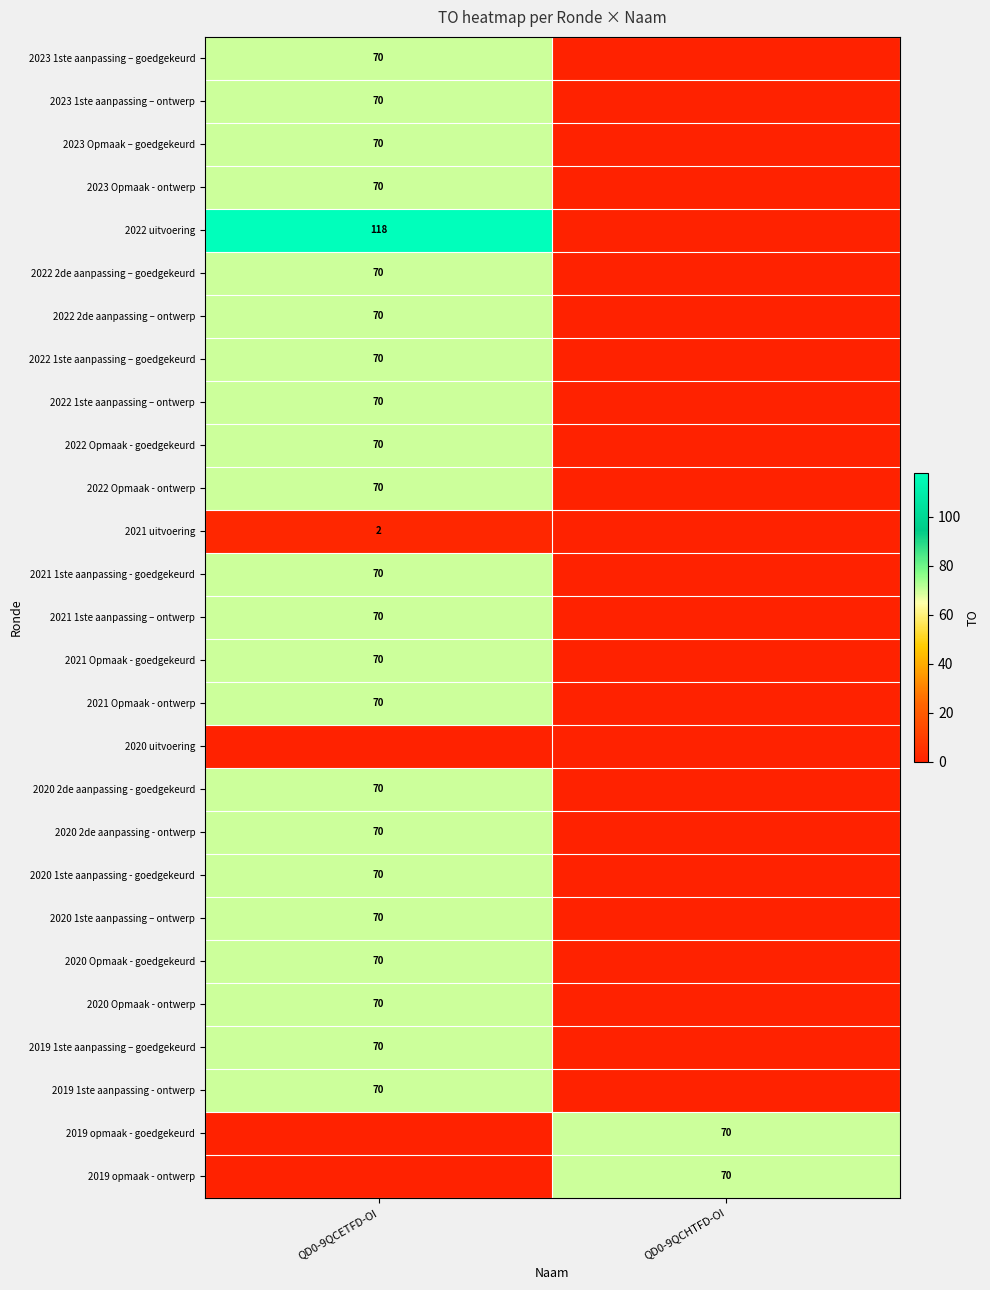

The 2020 Opmaak - goedgekeurd series shows 18 at QD0-9QCETFD-OI. True or false?

False